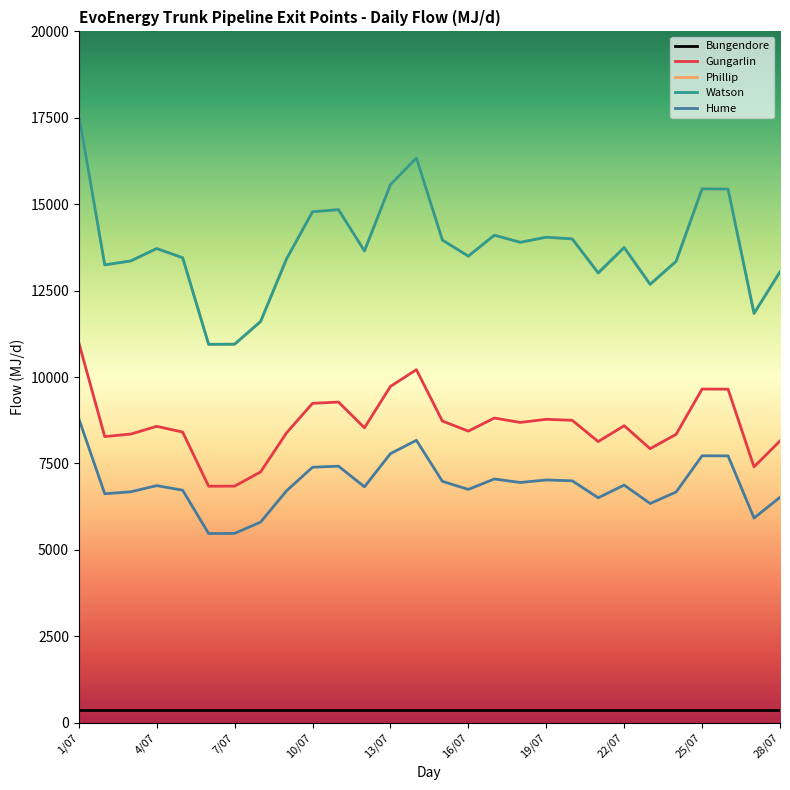

Is this an area chart (filled region under the line)?

No